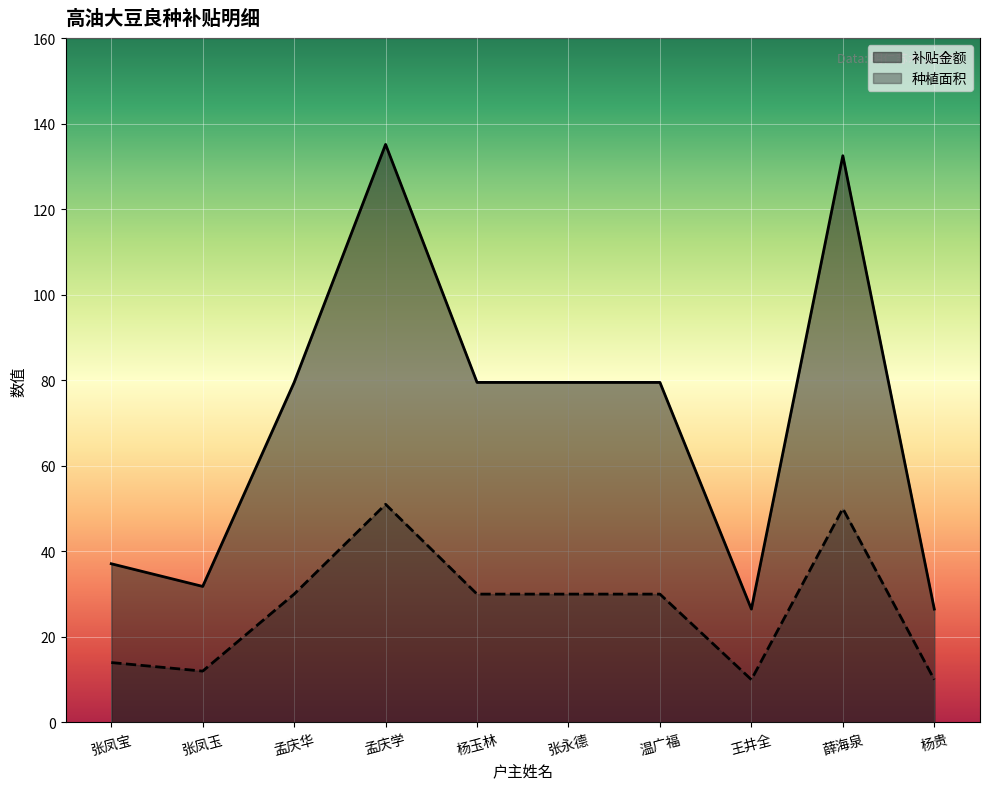

True or false: 种植面积 has a value of 38.4 at 杨贵.

False